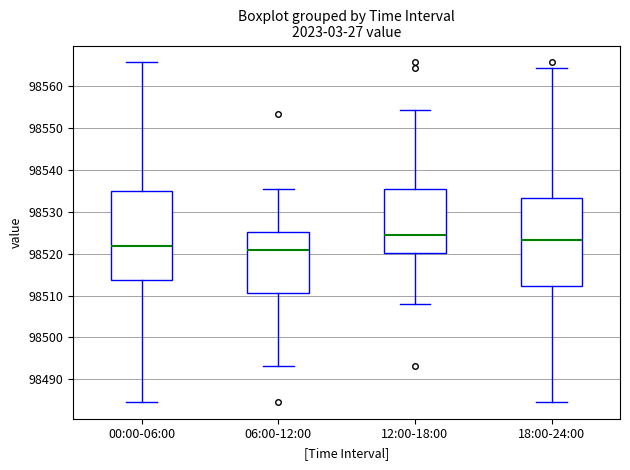

Where is the lower edge of the box for 12:00-18:00 on the y-axis? The values are not printed on the chart, so give them approximately, as read against the axis.

98520